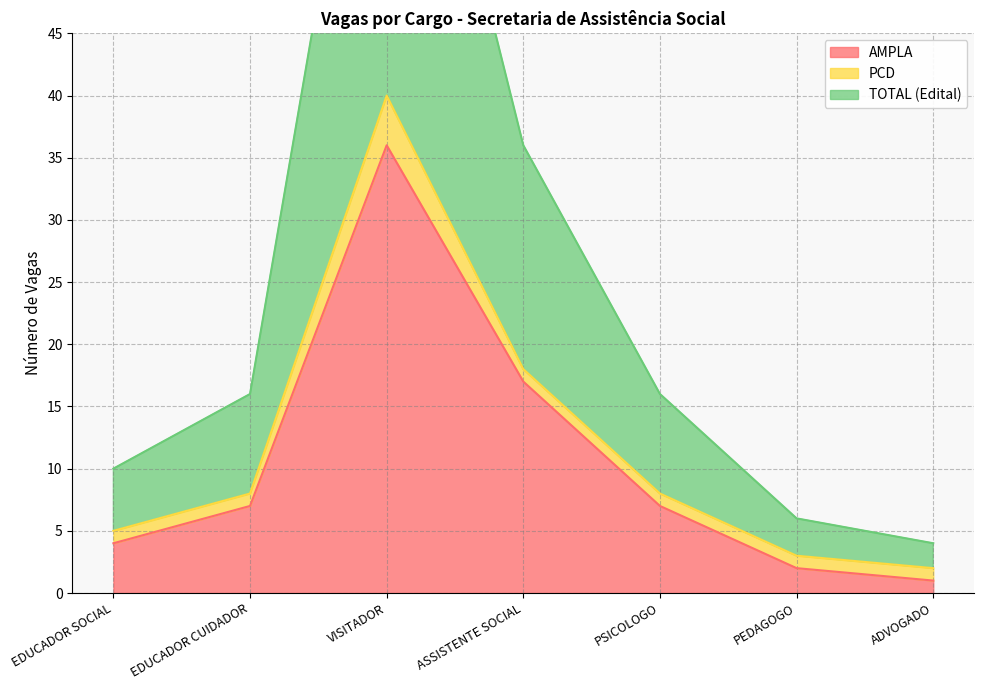

At which label does AMPLA reach its minimum?

ADVOGADO